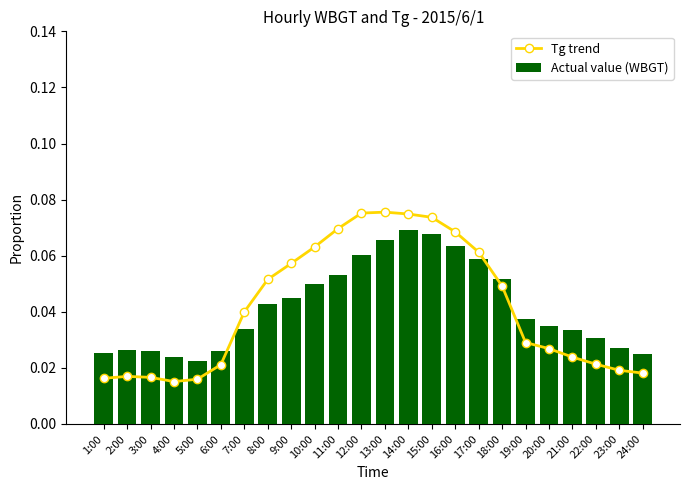

Which has a higher value, 13:00 or 6:00?

13:00